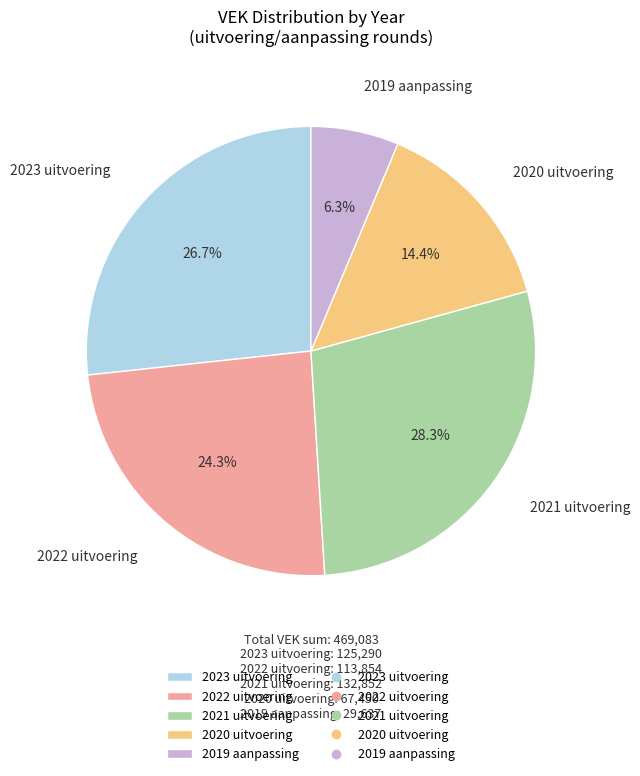

What is the ratio of the value at 2020 uitvoering to the value at 2019 aanpassing?

2.3